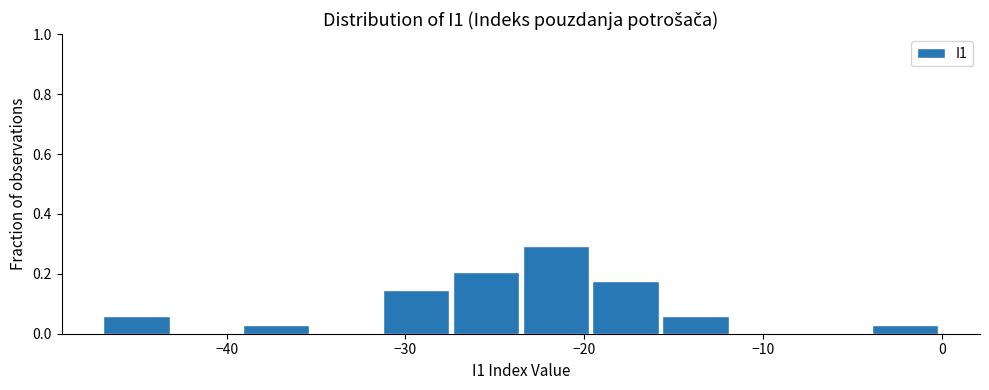

Read against the x-axis, roughly where is the centre of the tallest bar?

-22